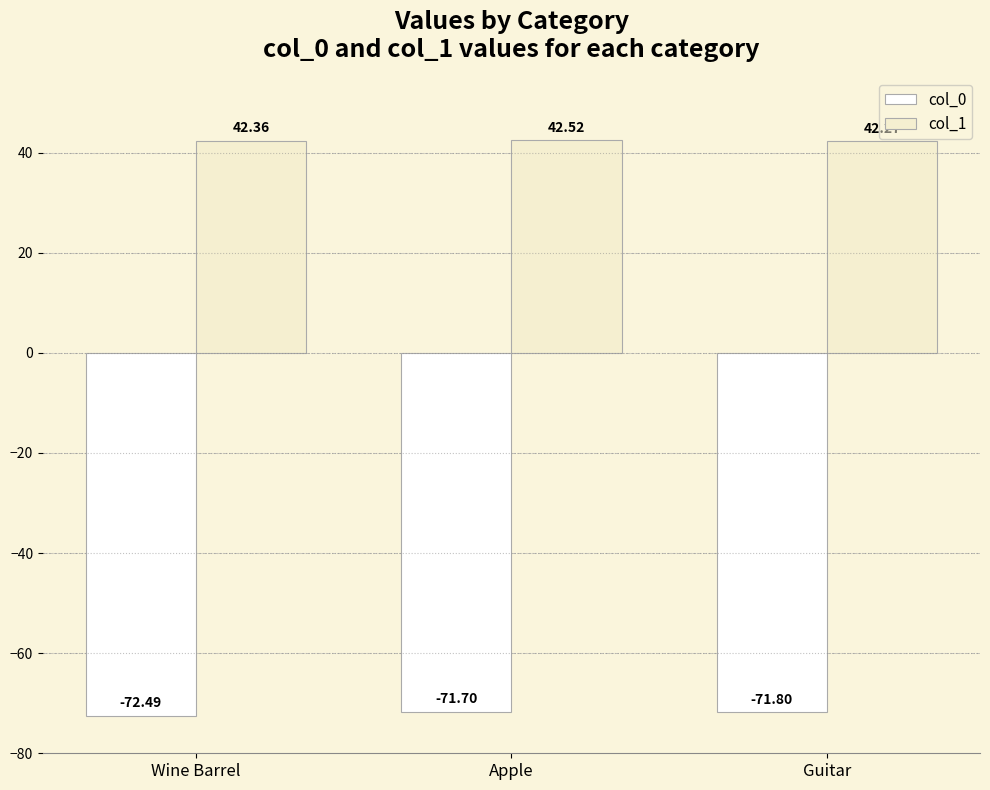

Reading left to right, what are all the values shown in this chart?

col_0: Wine Barrel=-72.5	Apple=-71.7	Guitar=-71.8
col_1: Wine Barrel=42.4	Apple=42.5	Guitar=42.3